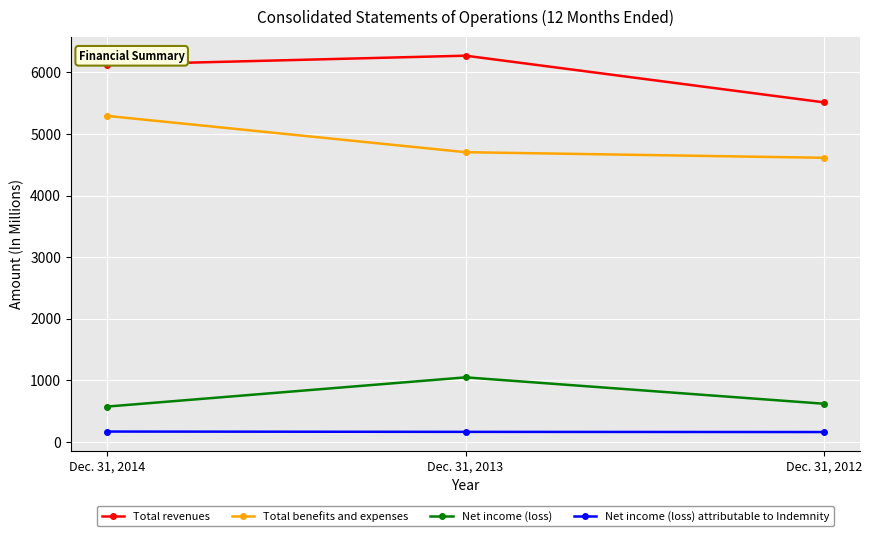

At how many categories does at least one series exceed 3262?

3